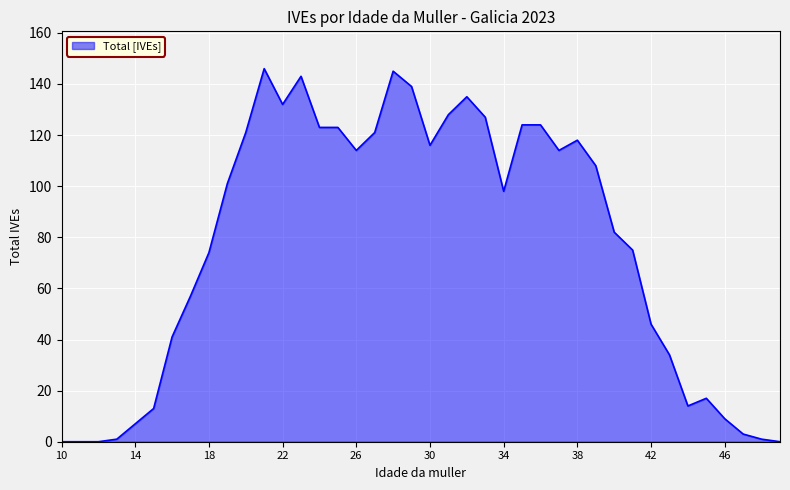

What is the difference between the maximum and minimum values?

146